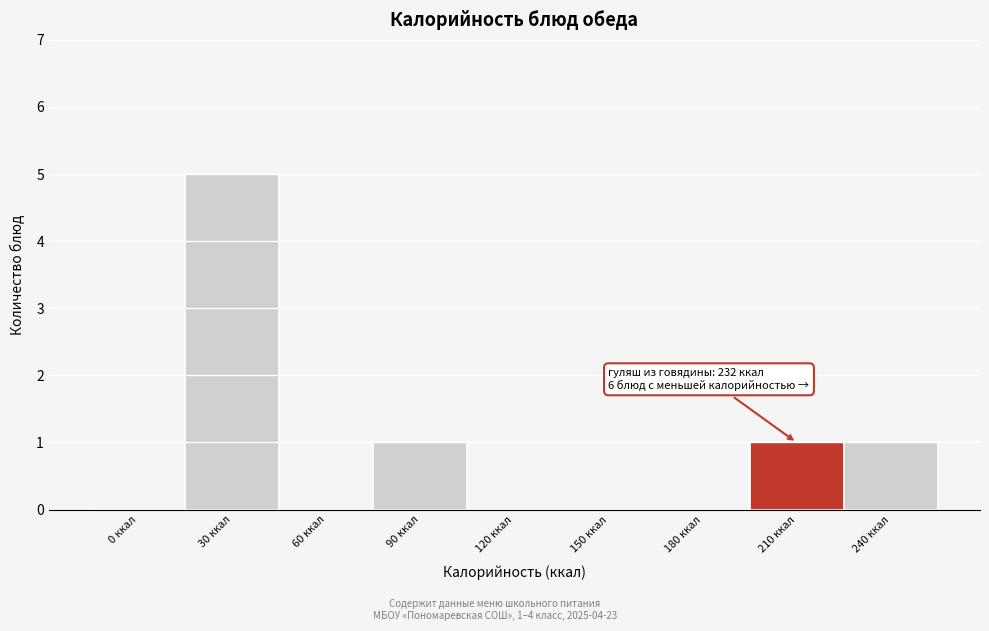

Reading left to right, what are all the values shown in this chart?

0 ккал=0	30 ккал=5	60 ккал=0	90 ккал=1	120 ккал=0	150 ккал=0	180 ккал=0	210 ккал=1	240 ккал=1